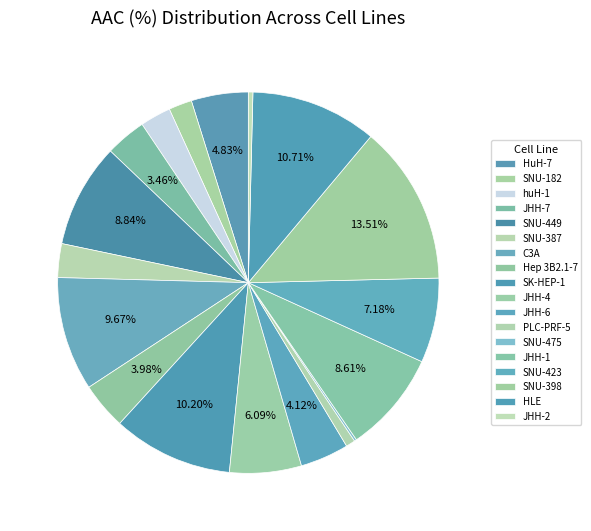

How many segments does this pie chart have?

18